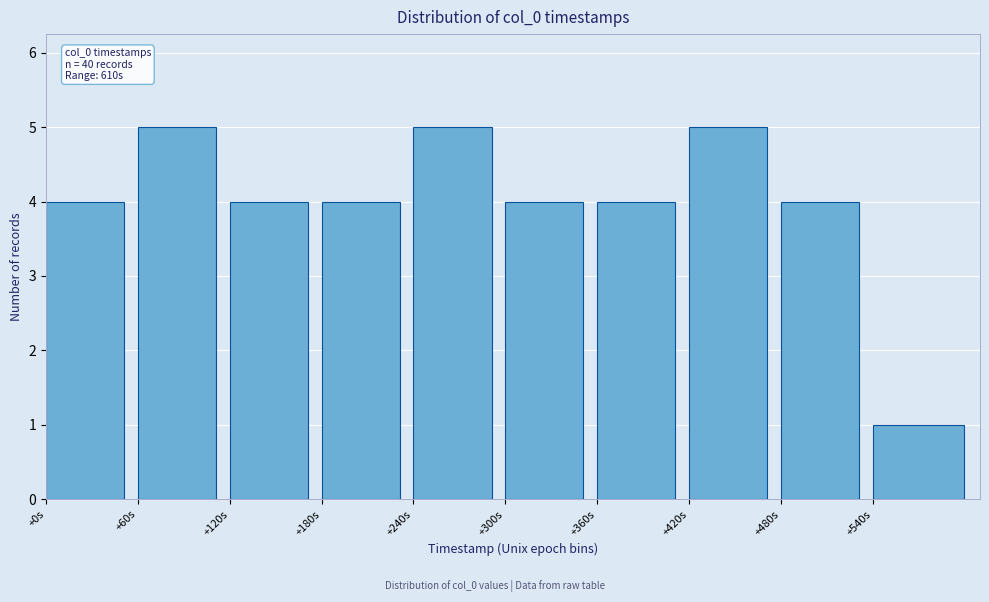

Reading right to left, what are all the values shown in this chart?

1	4	5	4	4	5	4	4	5	4